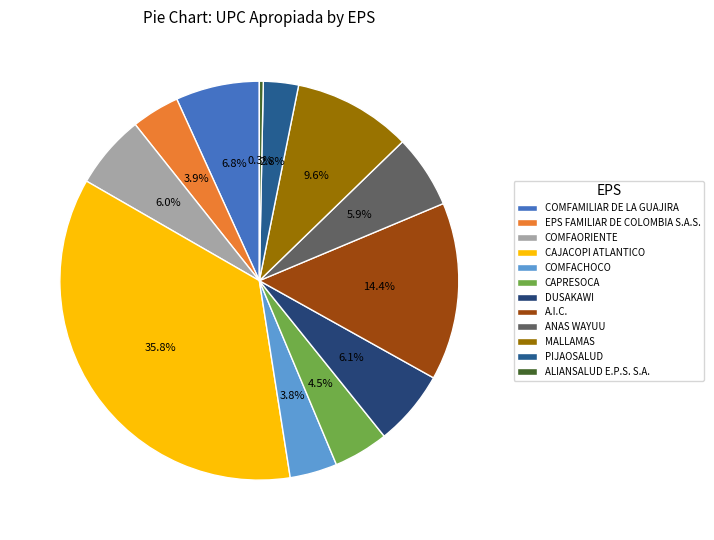

To the nearest percent, what is the combined percentage of ALIANSALUD E.P.S. S.A. and CAJACOPI ATLANTICO?

36%